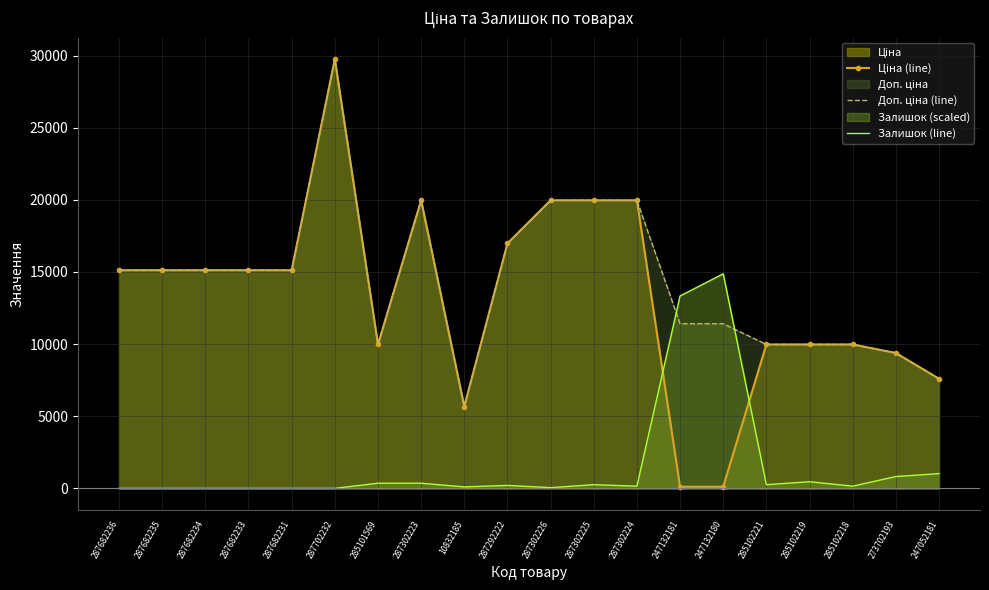

List the labels in order of Залишок (line) value, largest first.

247132180, 247132181, 247052181, 273702193, 285102219, 285101569, 287302223, 287302225, 285102221, 287292222, 287302224, 285102218, 10832185, 287302226, 287682236, 287682235, 287682234, 287682233, 287682231, 287702232